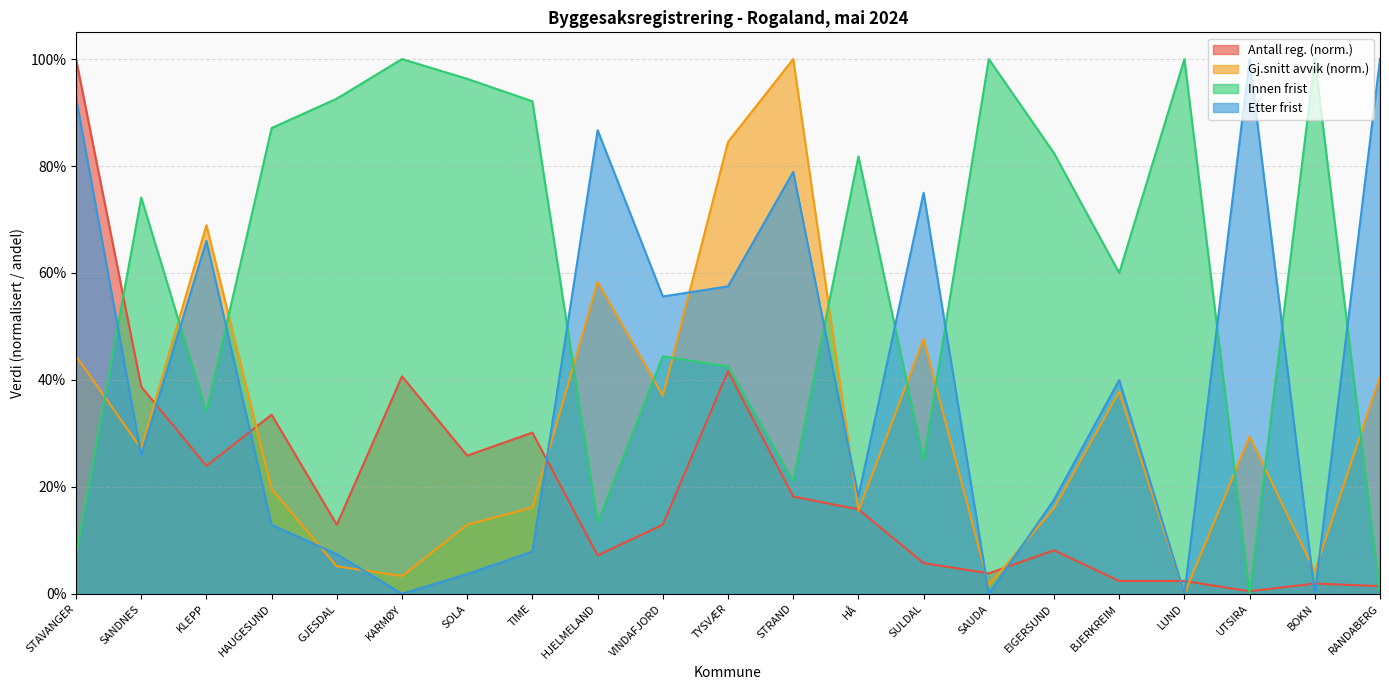

What is the sum of the Innen frist values at HÅ and SOLA?

1.8